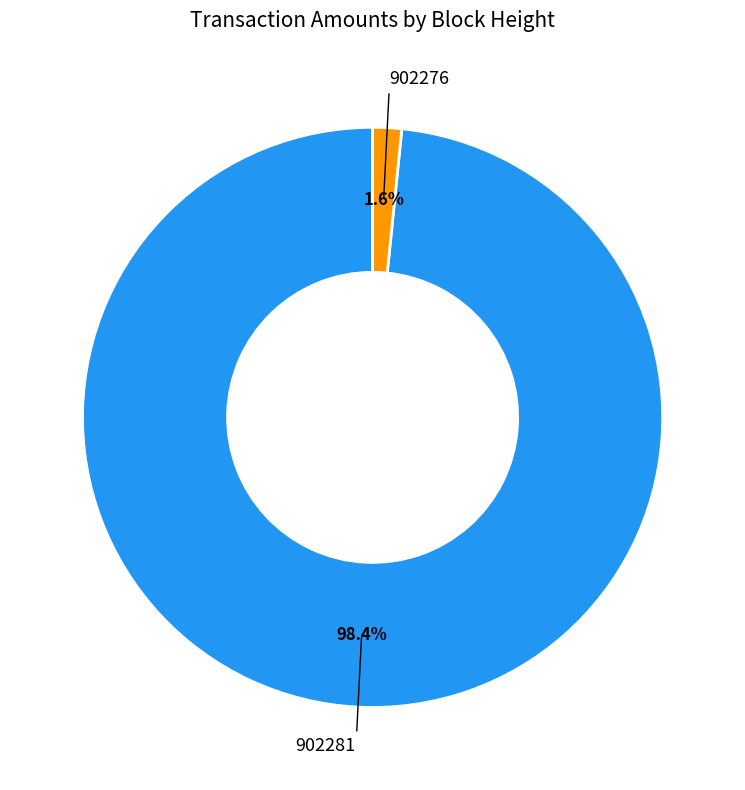

Is there any slice that represents more than half of the pie?

Yes